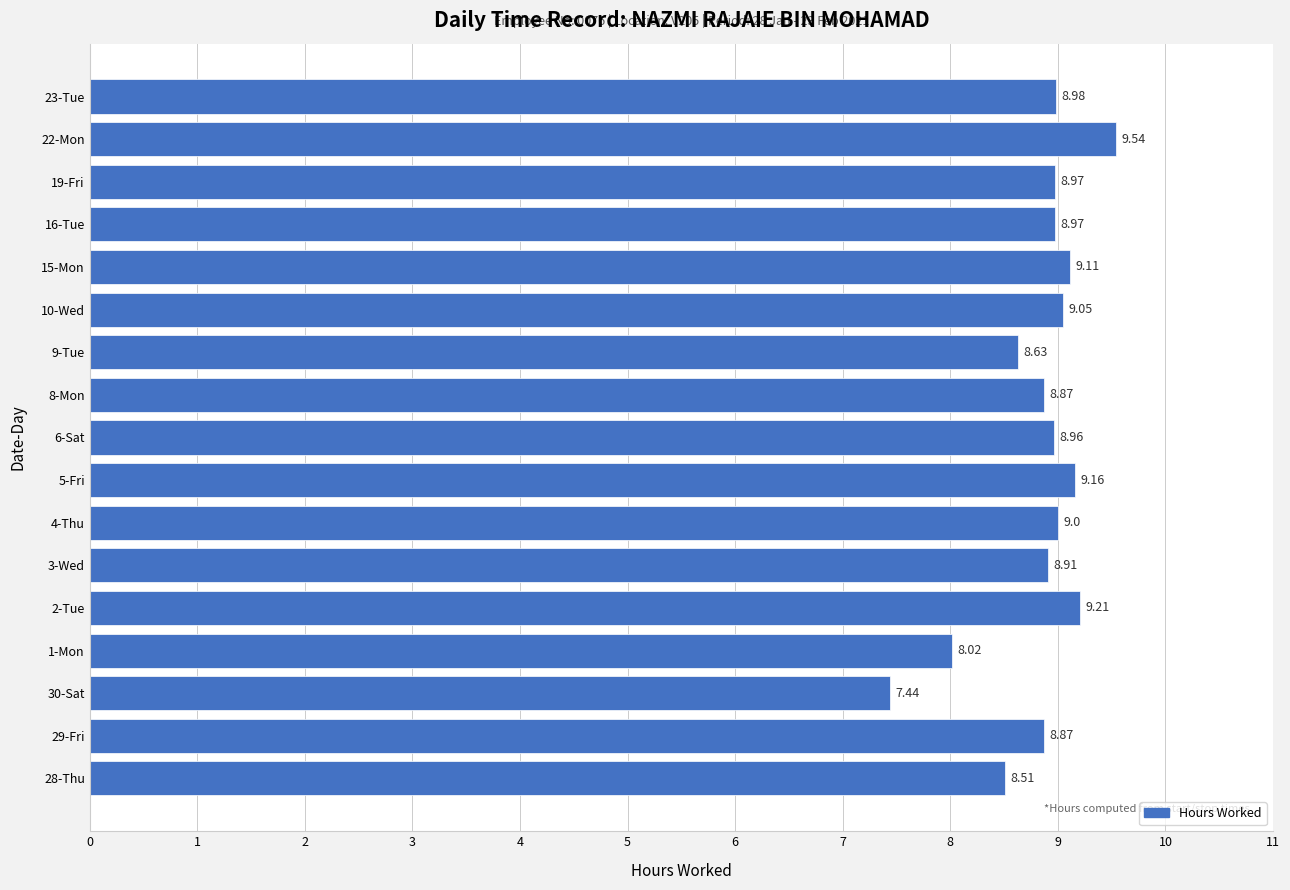

What is the difference between the maximum and minimum values?

2.1